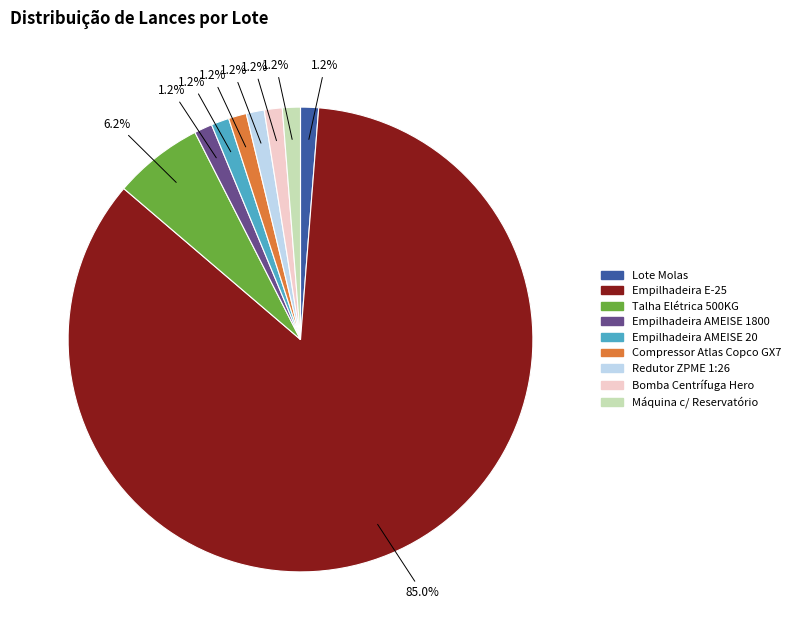

How many slices are in this pie chart?

9